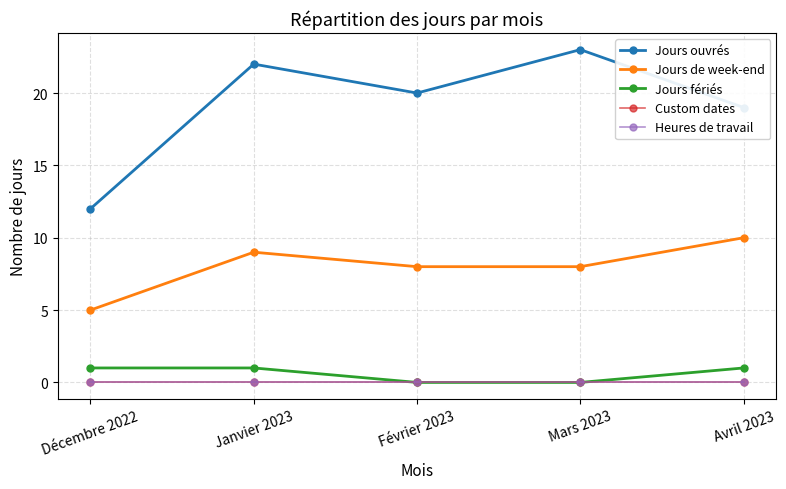

True or false: Jours ouvrés has a value of 22 at Janvier 2023.

True